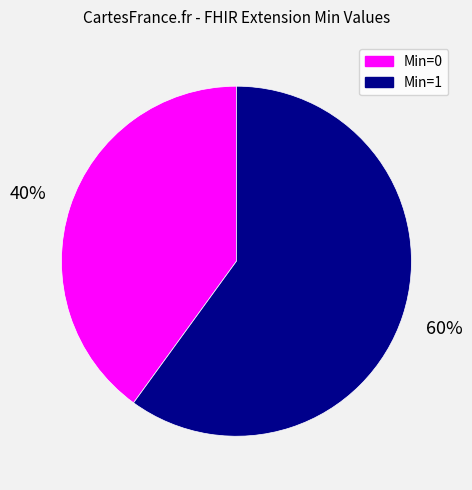

How many segments does this pie chart have?

2